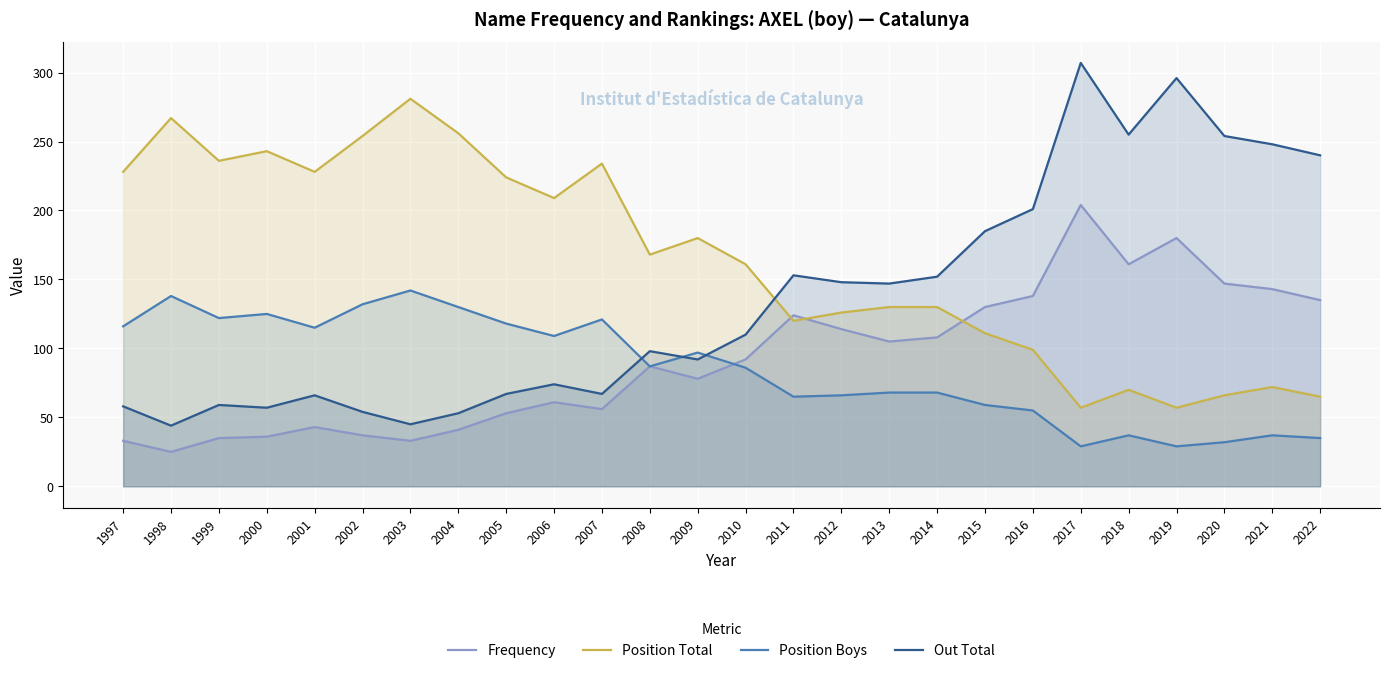

What is the difference between the maximum and second lowest values in the Position Total series?

224